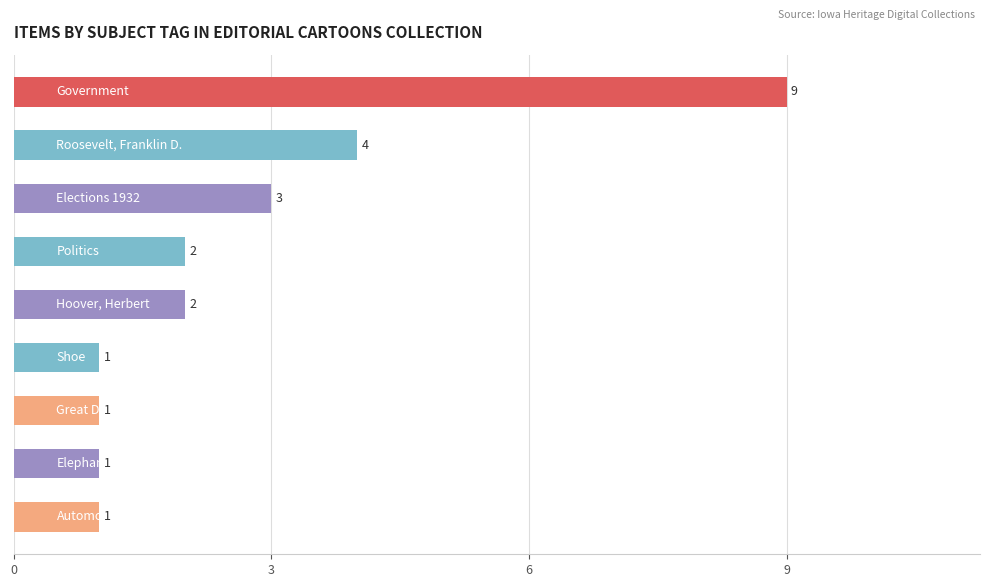

What is the difference between the maximum and minimum values?

8